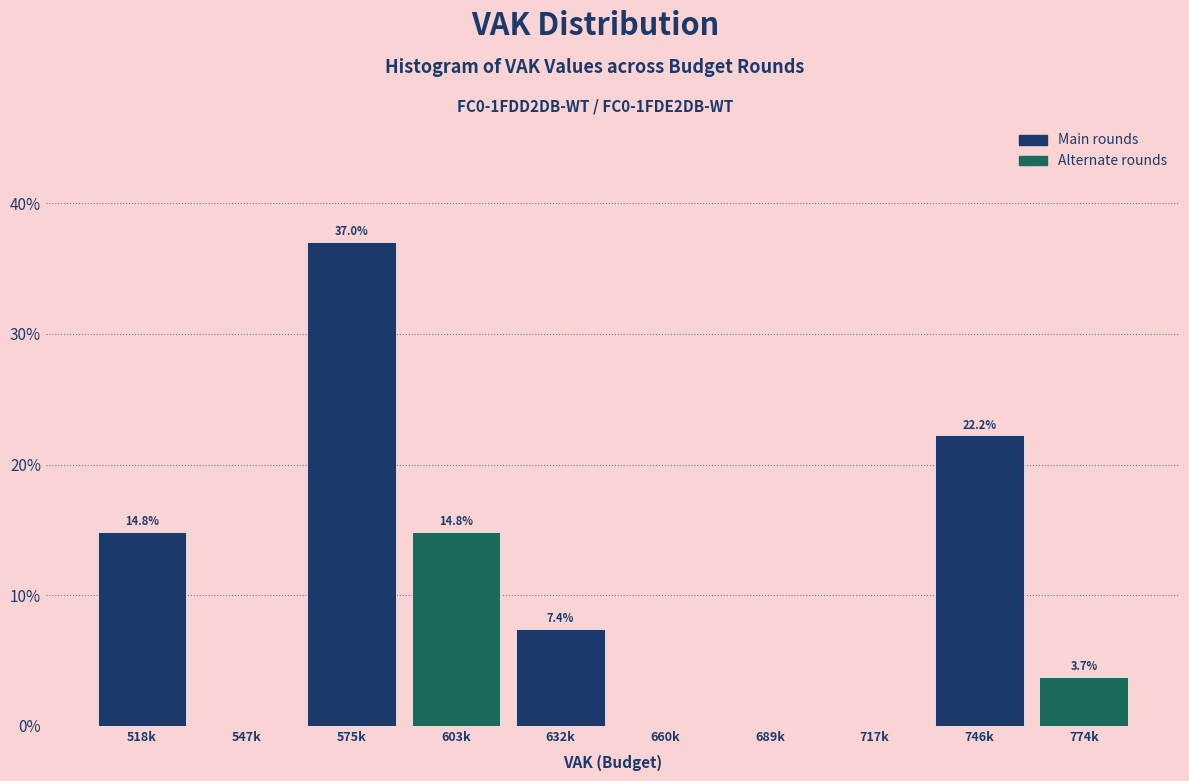

Reading right to left, what are all the values shown in this chart?

774k=3.7	746k=22.2	717k=0.0	689k=0.0	660k=0.0	632k=7.4	603k=14.8	575k=37.0	547k=0.0	518k=14.8